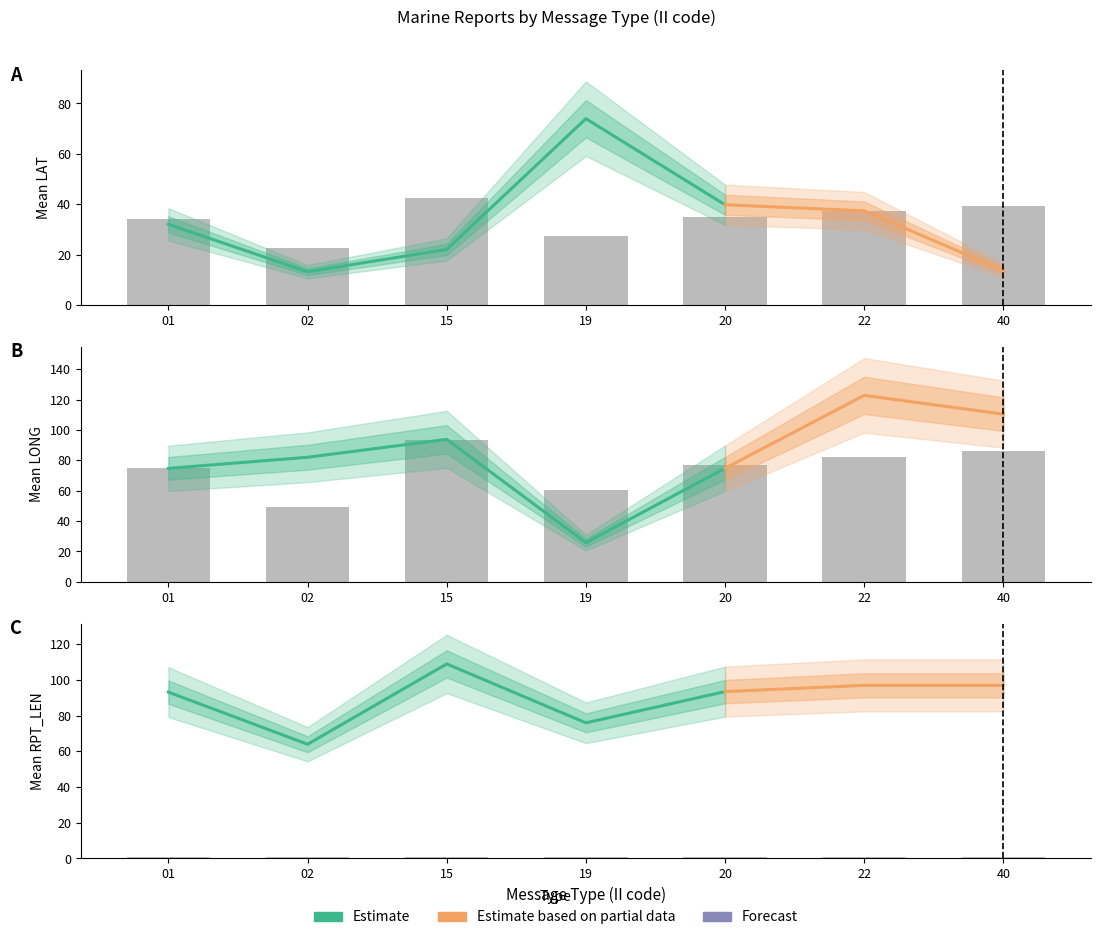

True or false: mean_GROUP_CNT has a value of 106.9 at 19.

False